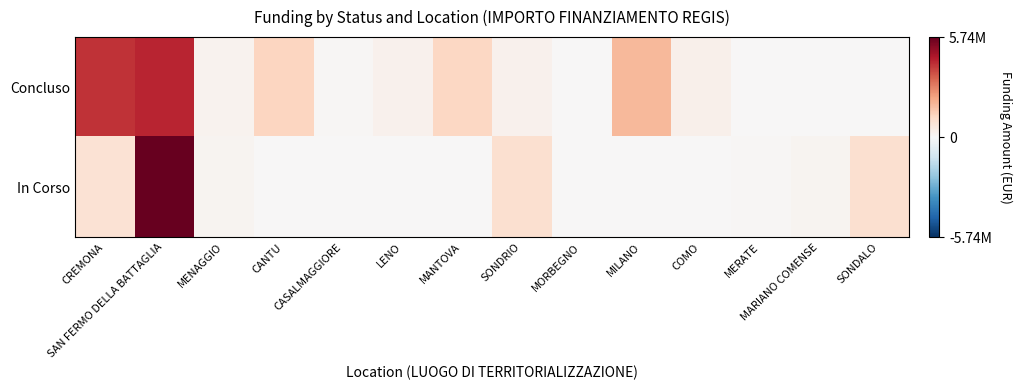

List the series in order of their peak value, lowest first.

Concluso, In Corso